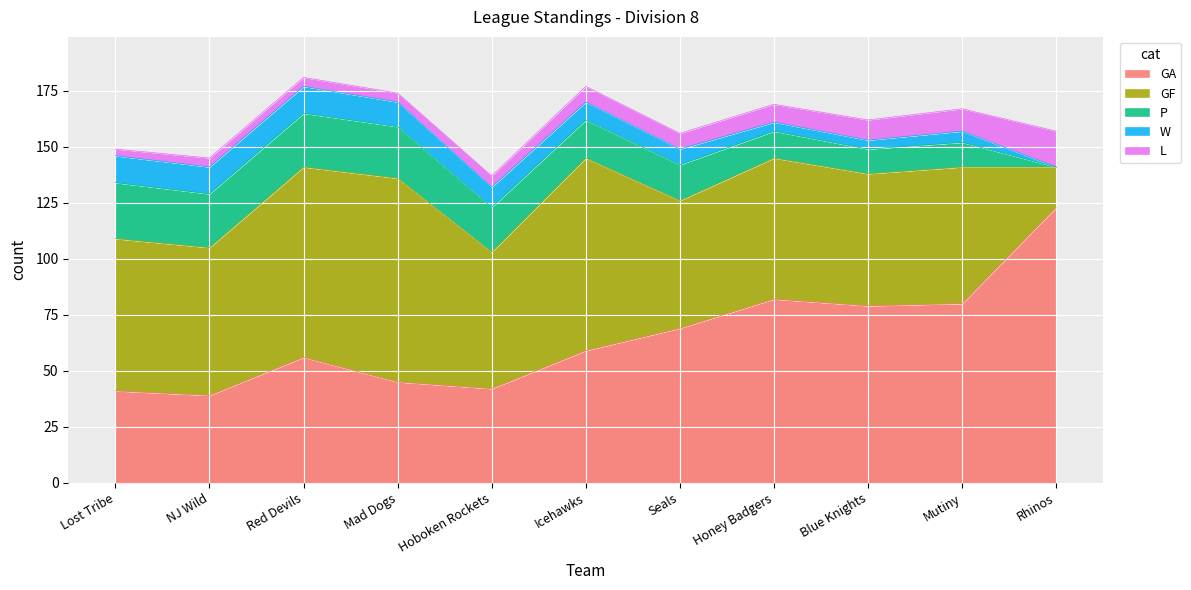

The value of L at Lost Tribe is 3. True or false?

True